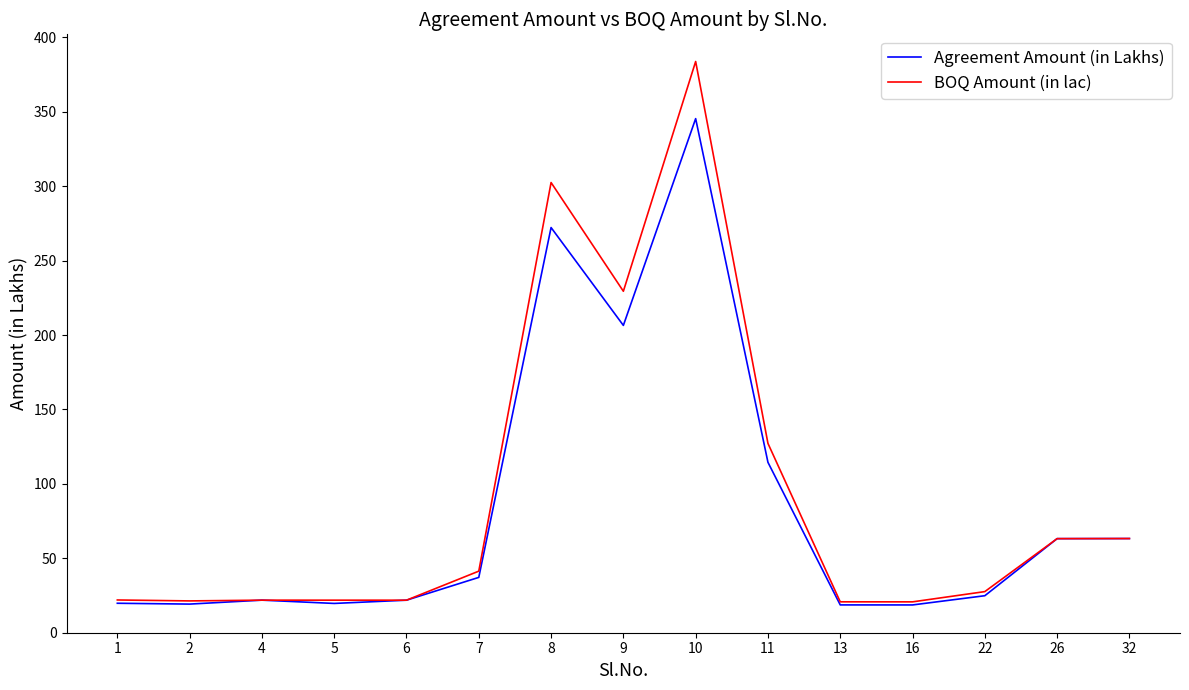

Which series has the widest spread of values?

BOQ Amount (in lac)